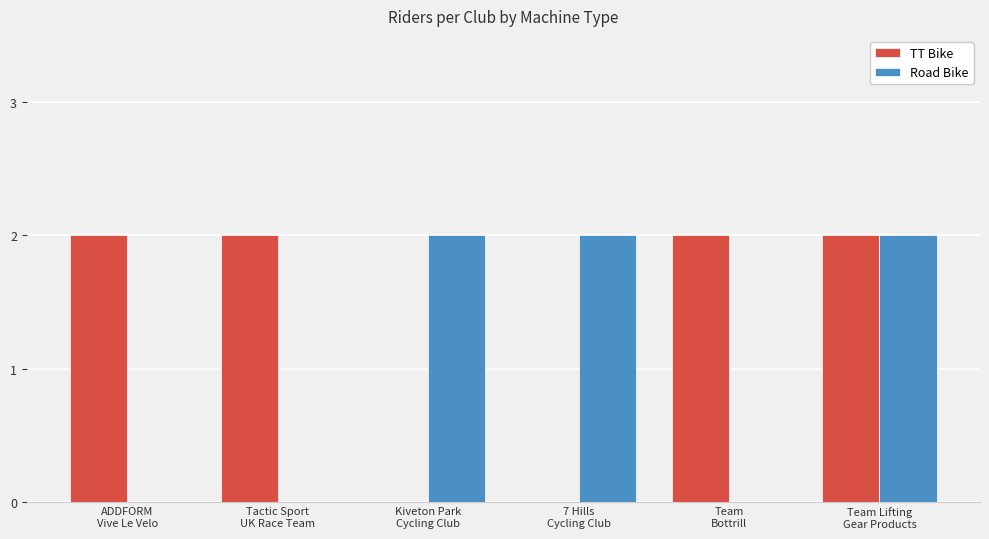

Which series has the largest total across all categories?

TT Bike